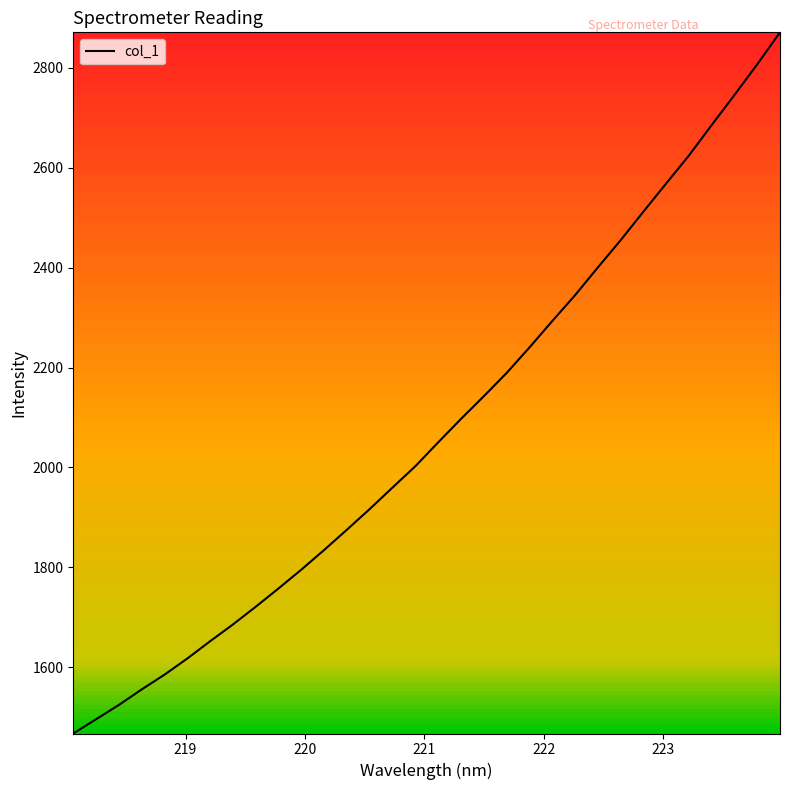

What is the difference between the maximum and minimum values?

1403.3